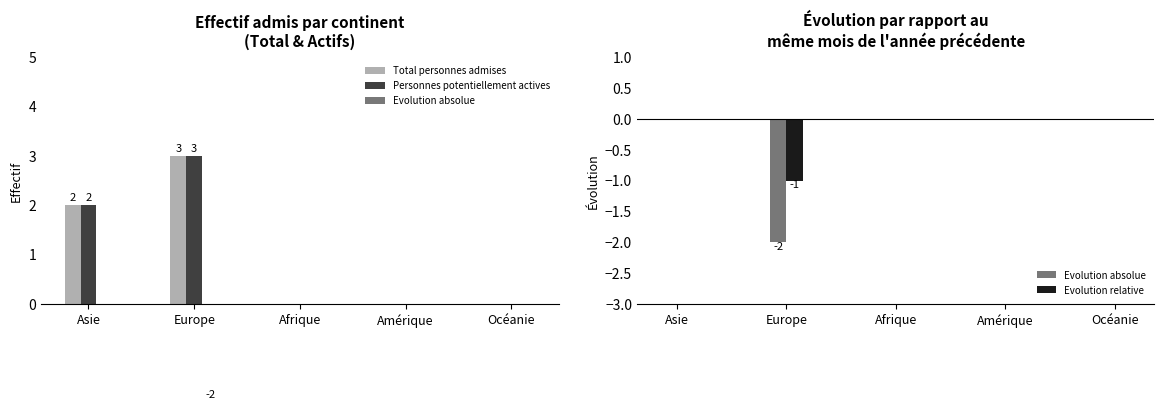

At Afrique, list the series in order from largest to smallest.

Total personnes admises, Personnes potentiellement actives, Evolution absolue, Evolution relative